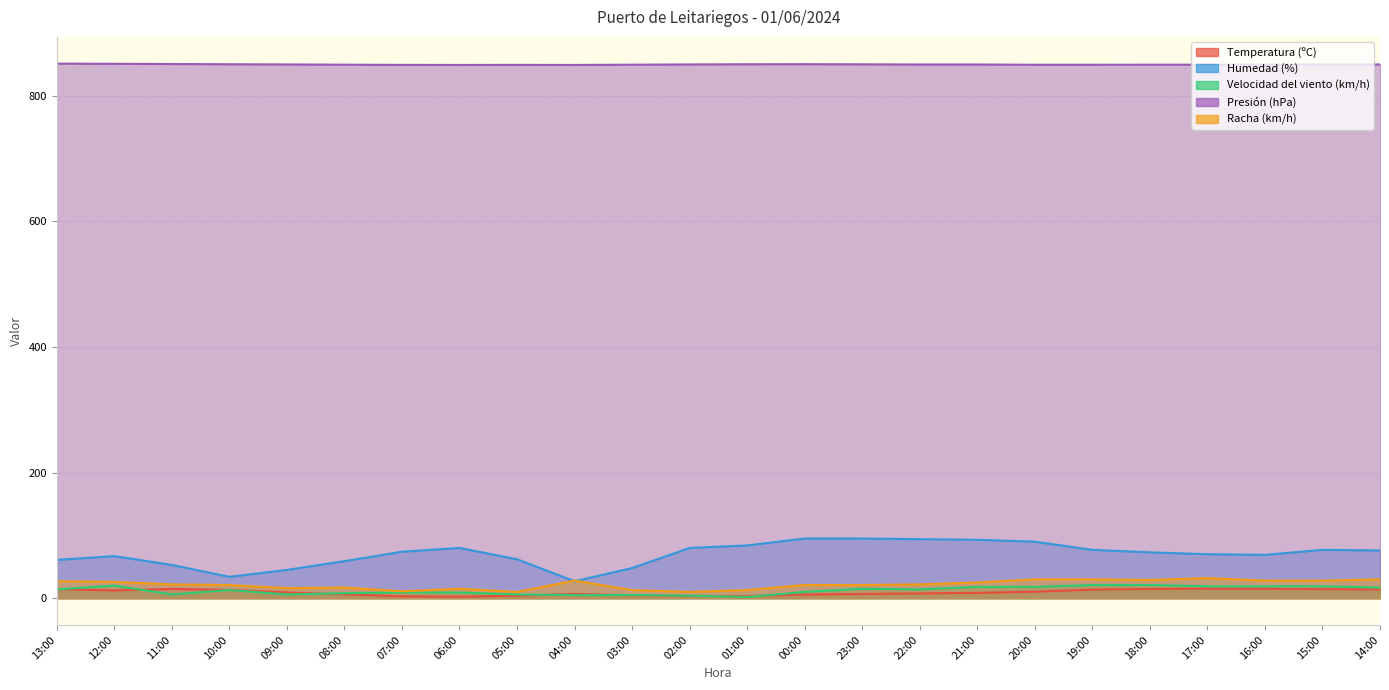

Is the value of Racha (km/h) at 20:00 greater than the value of Presión (hPa) at 05:00?

No